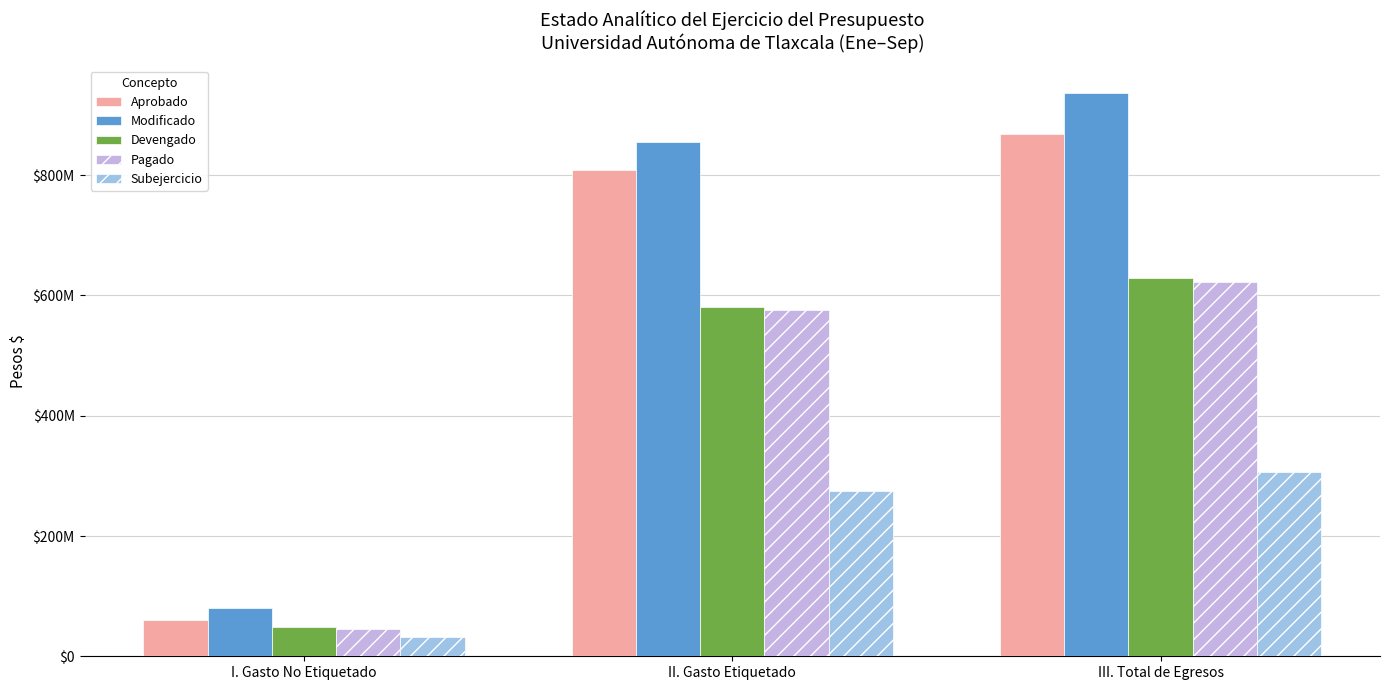

What is the label of the 2nd bar from the right?

II. Gasto Etiquetado